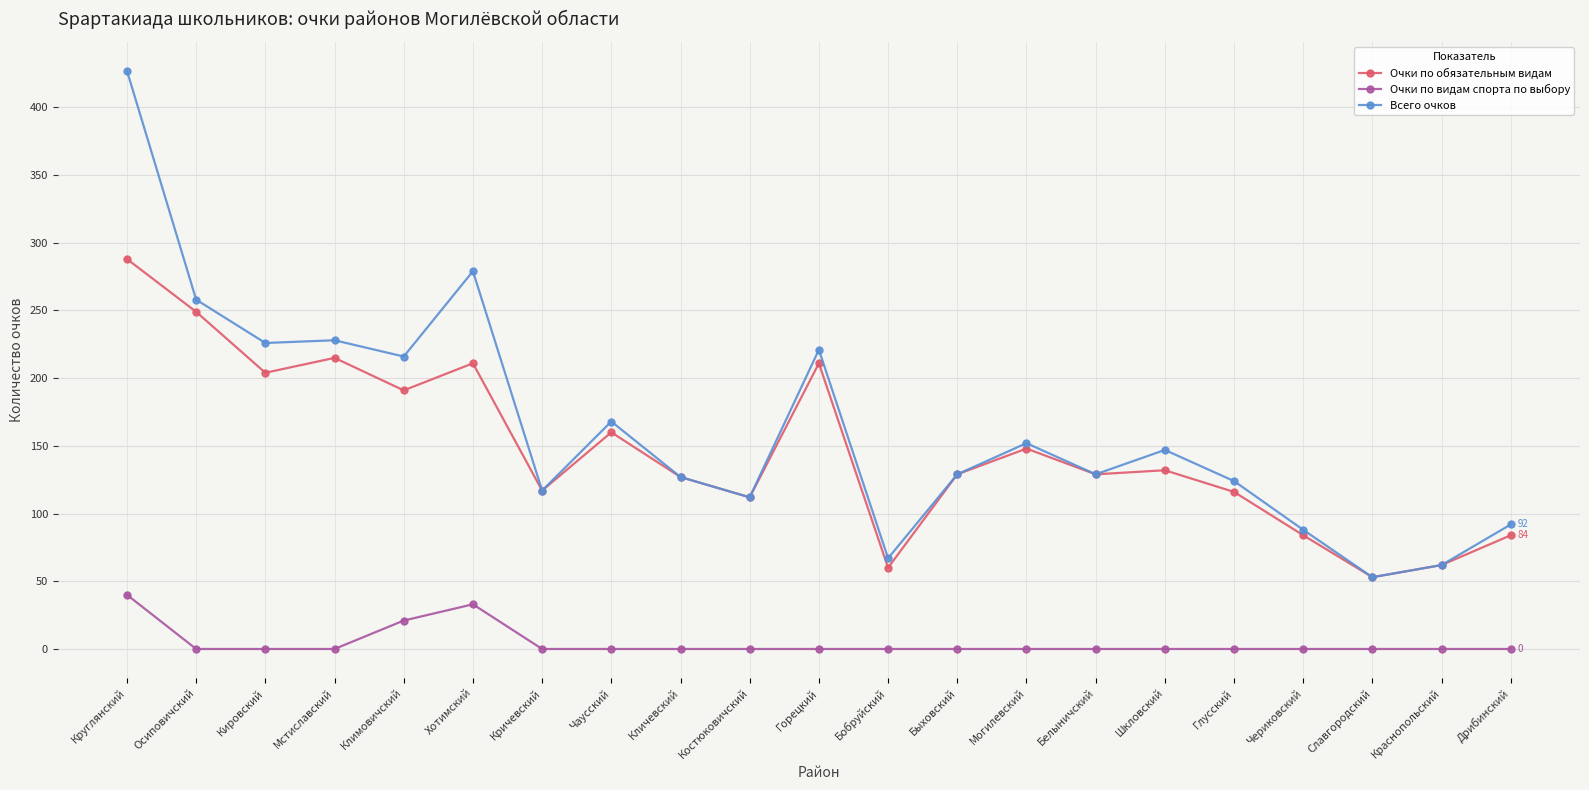

What is the difference between the Очки по обязательным видам values at Славгородский and Костюковичский?

59